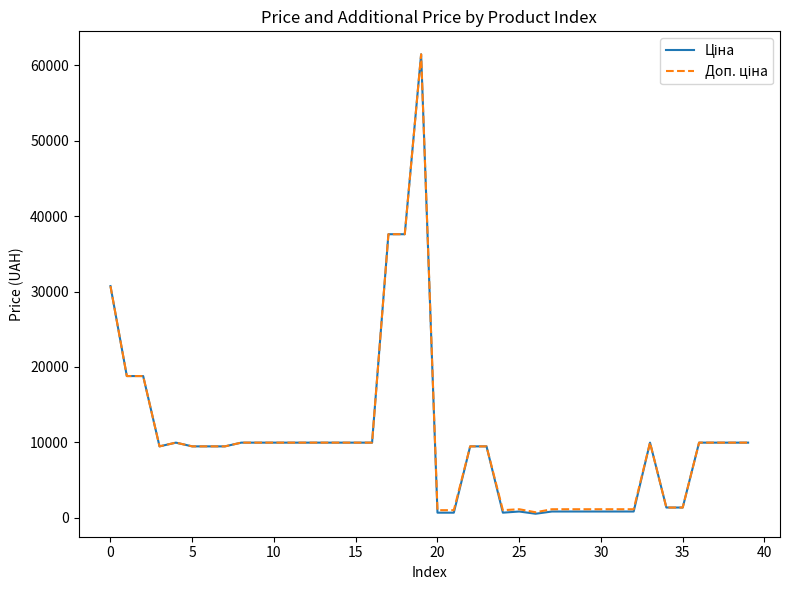

What is the greatest value displayed?

61434.3